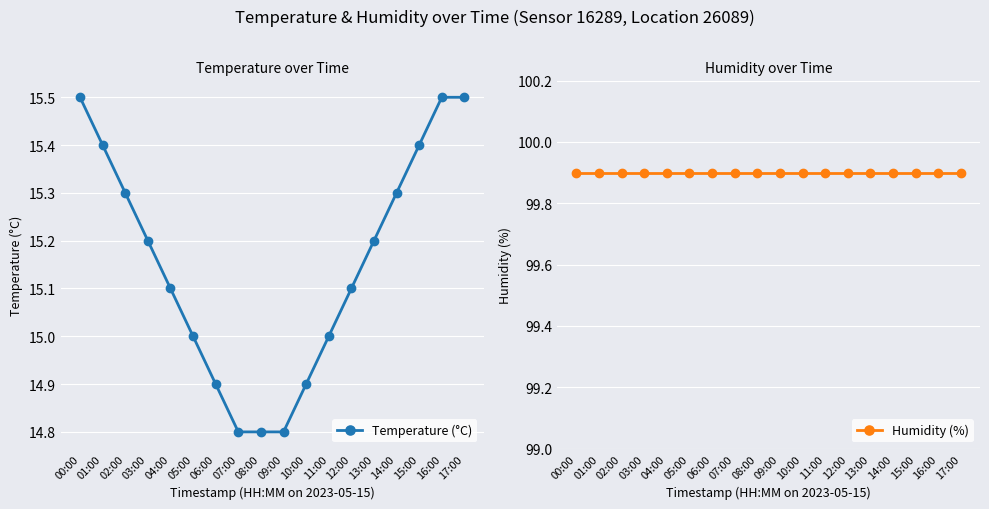

Between 09:00 and 11:00, which series saw the biggest shift?

Temperature (°C)